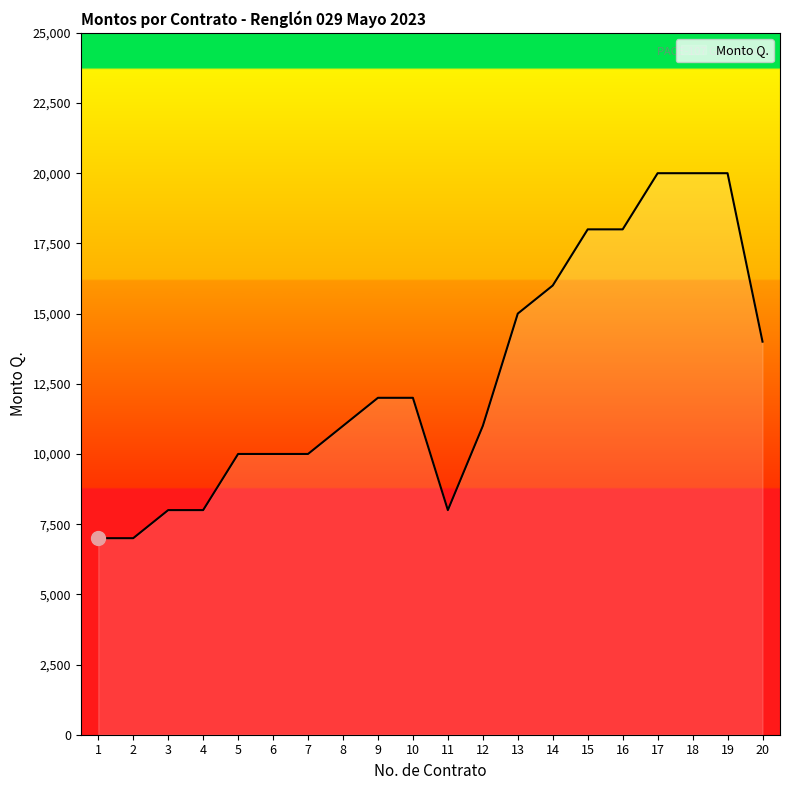

What is the minimum value shown in the chart?

7000